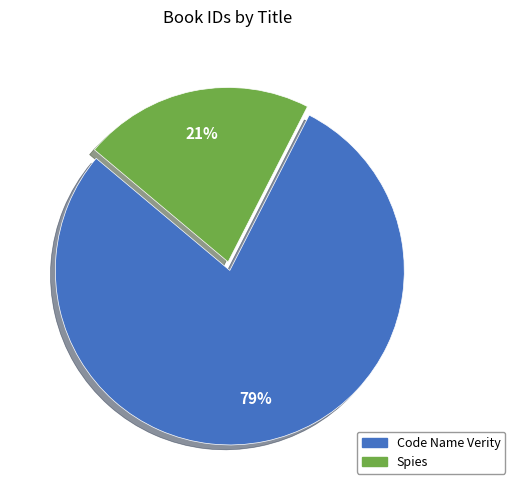

How many slices are in this pie chart?

2